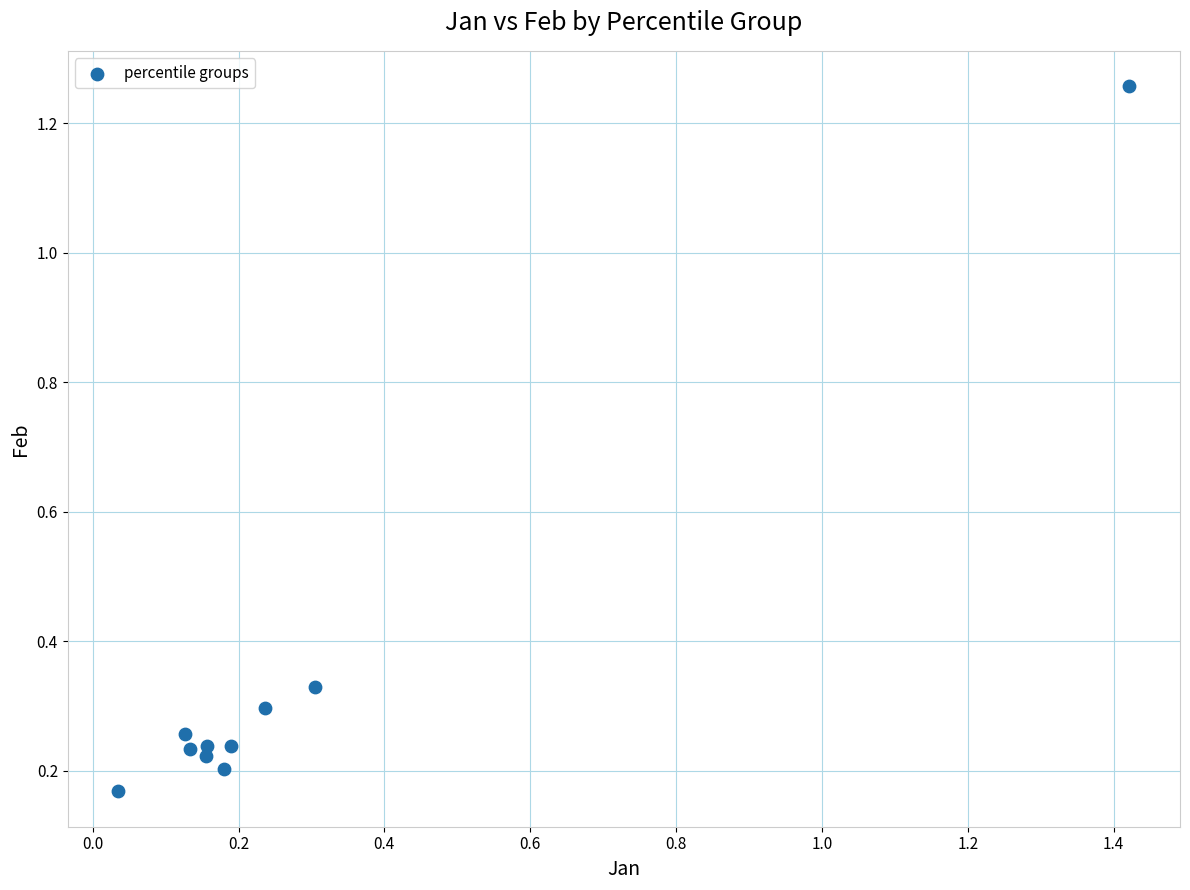

What is the range of X values (max minus min)?

1.4